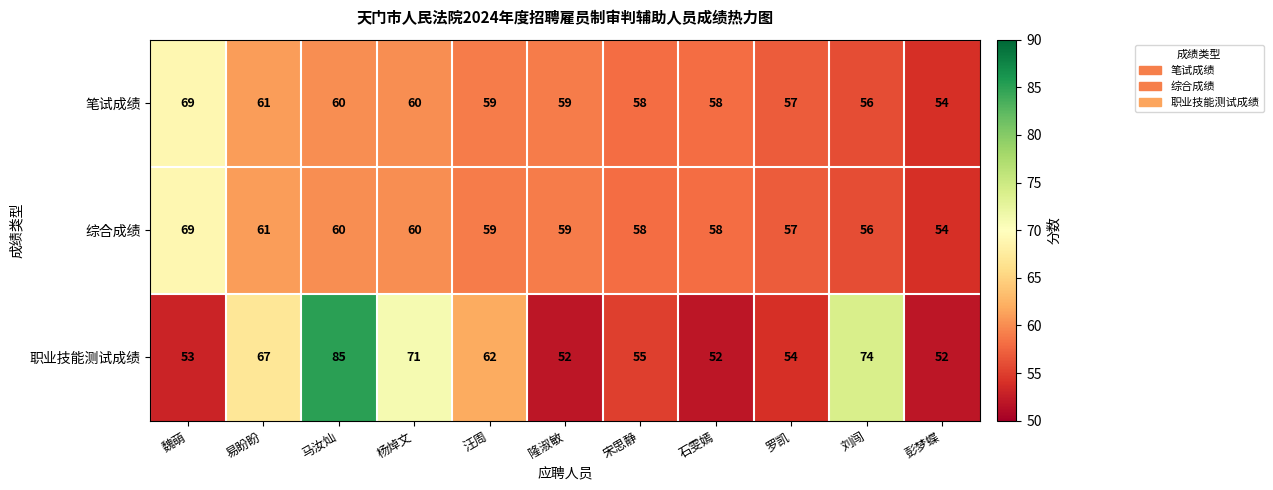

What is the minimum value shown in the chart?

52